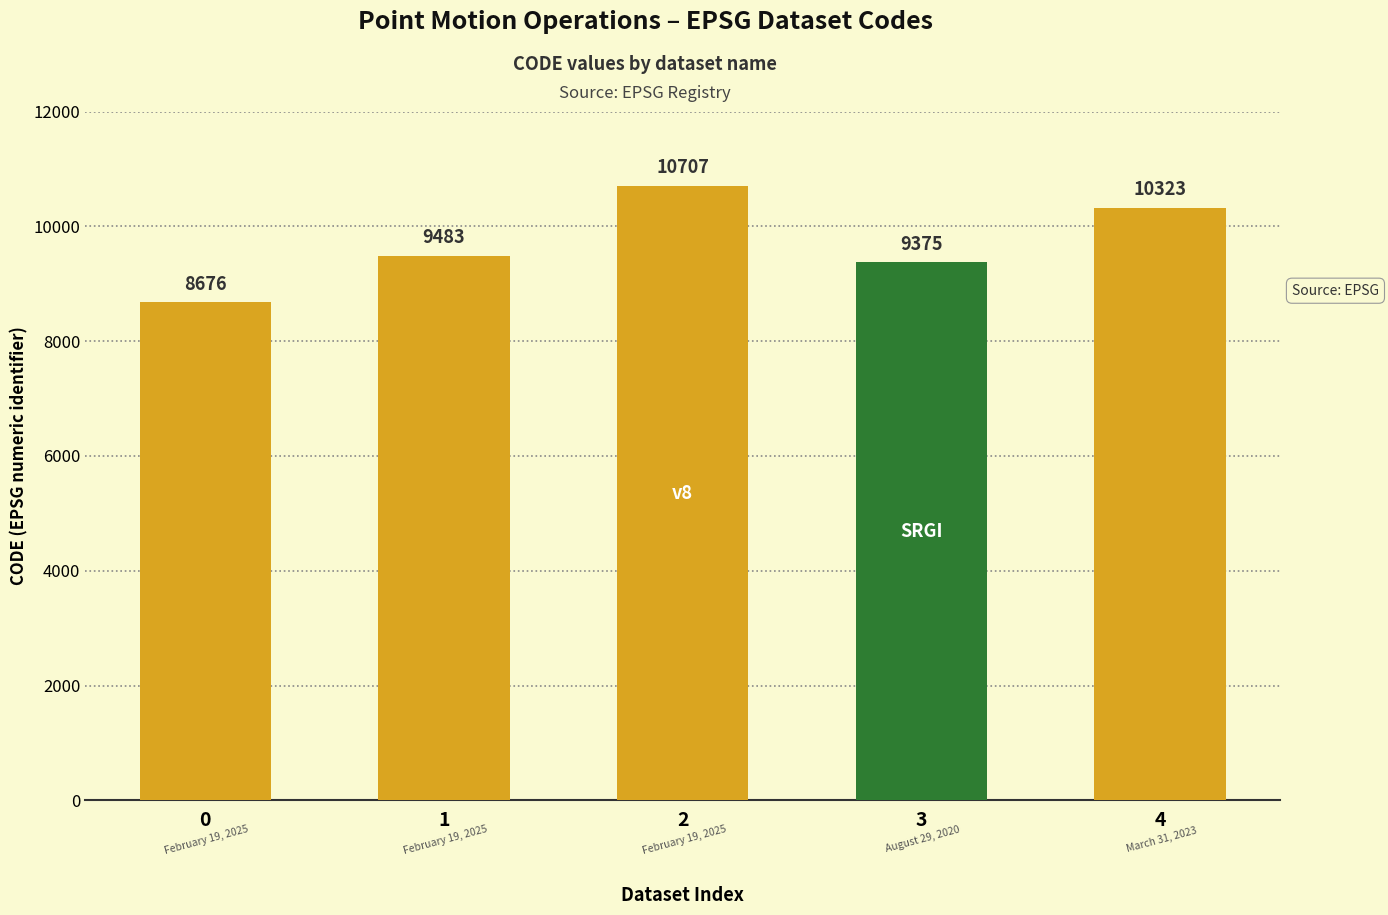

How many values are below 9483?

2